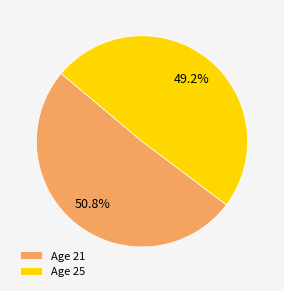

Combined, what portion of the pie is Age 21 and Age 25?

100.0%